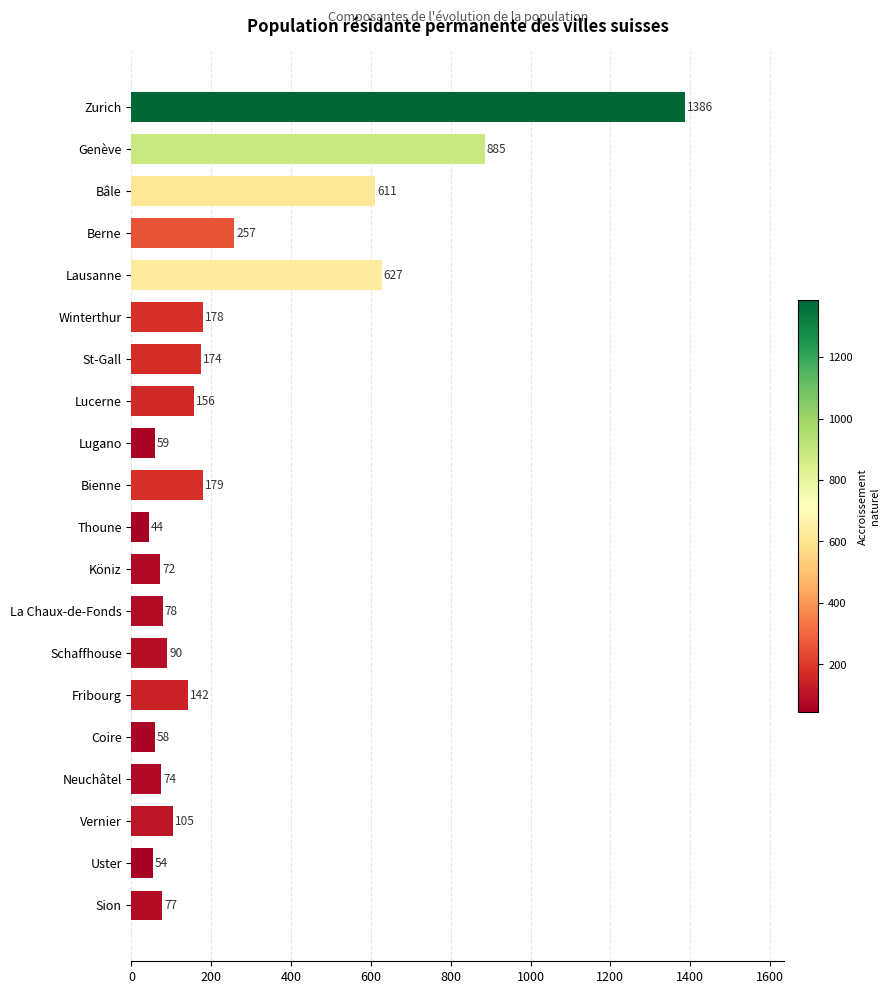

List the labels in order of value, smallest first.

Thoune, Uster, Coire, Lugano, Köniz, Neuchâtel, Sion, La Chaux-de-Fonds, Schaffhouse, Vernier, Fribourg, Lucerne, St-Gall, Winterthur, Bienne, Berne, Bâle, Lausanne, Genève, Zurich